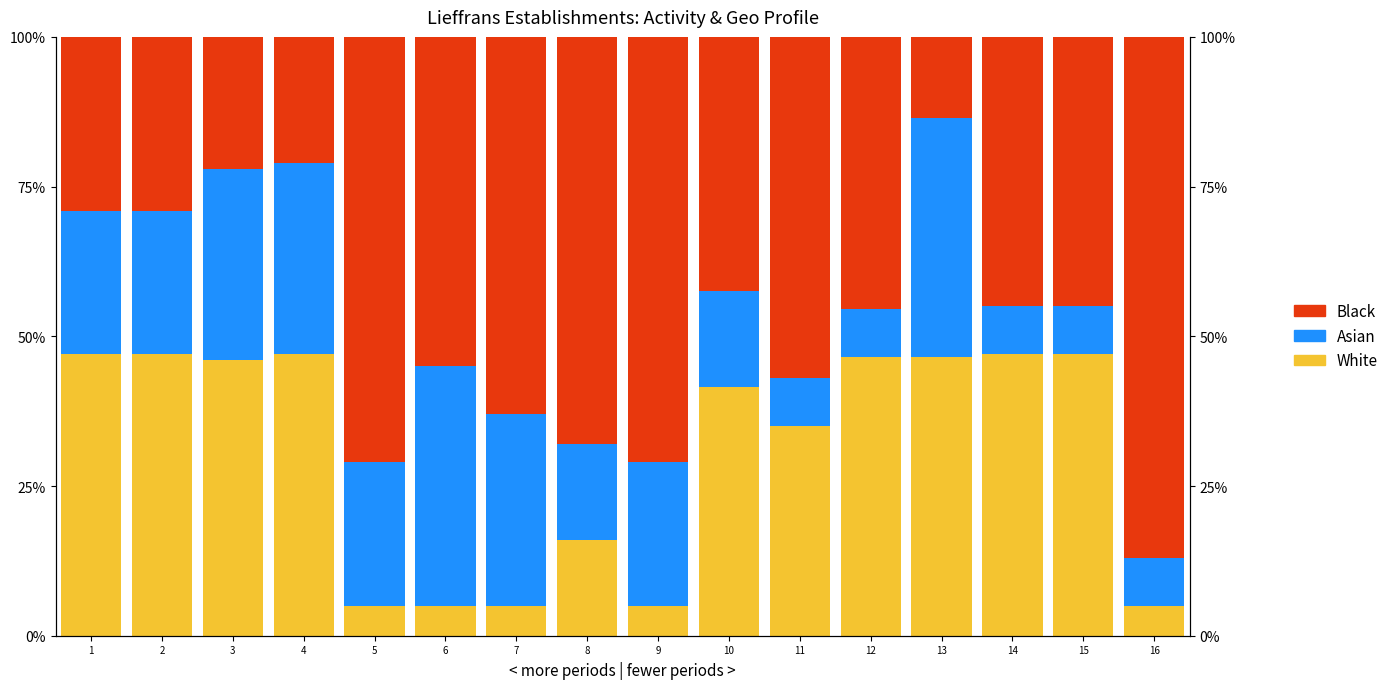

What is the difference between the maximum and minimum values in the Black series?

0.7